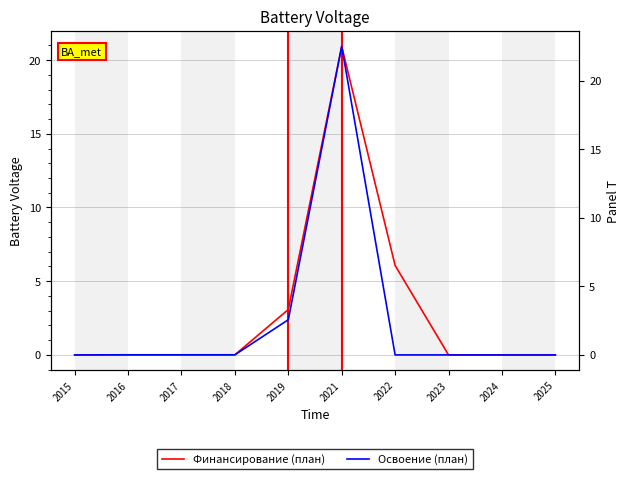

What is the average value of the Финансирование (план) series?

3.0